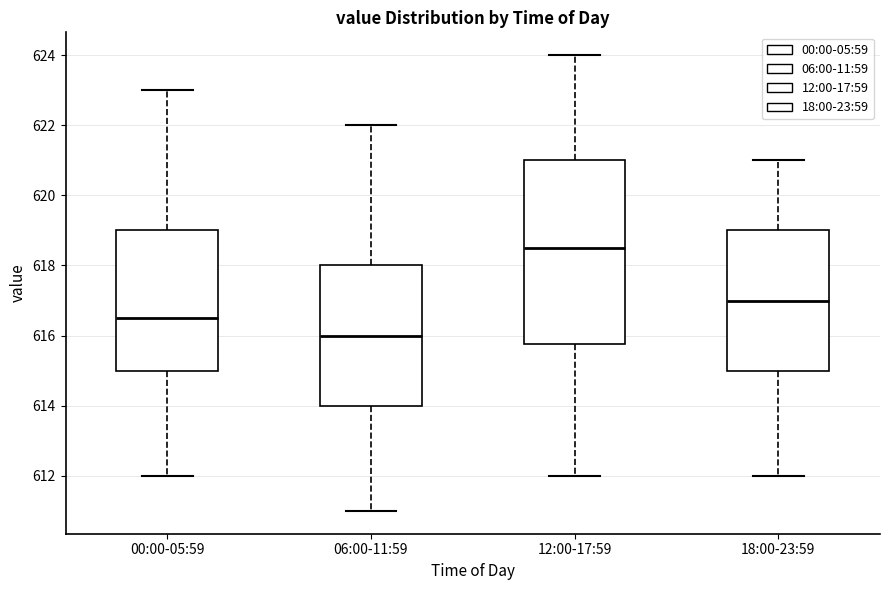

Which box's median line is the highest?

12:00-17:59